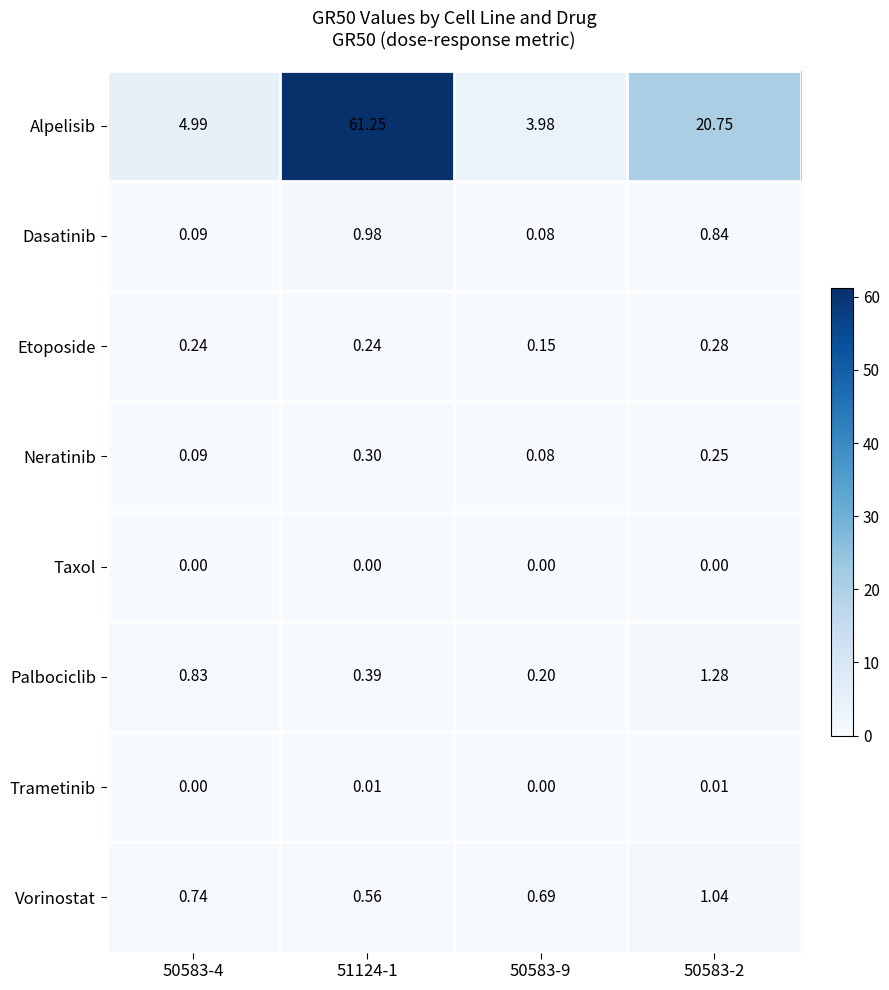

List the series in order of their peak value, lowest first.

Taxol, Trametinib, Etoposide, Neratinib, Dasatinib, Vorinostat, Palbociclib, Alpelisib